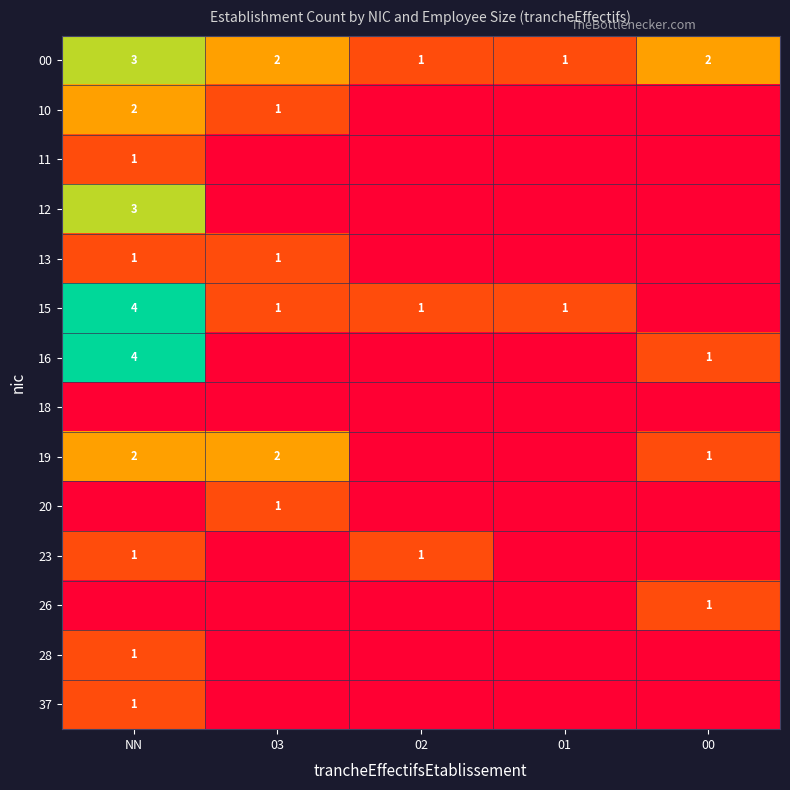

Count the 00 values in the range 1 to 2.

4